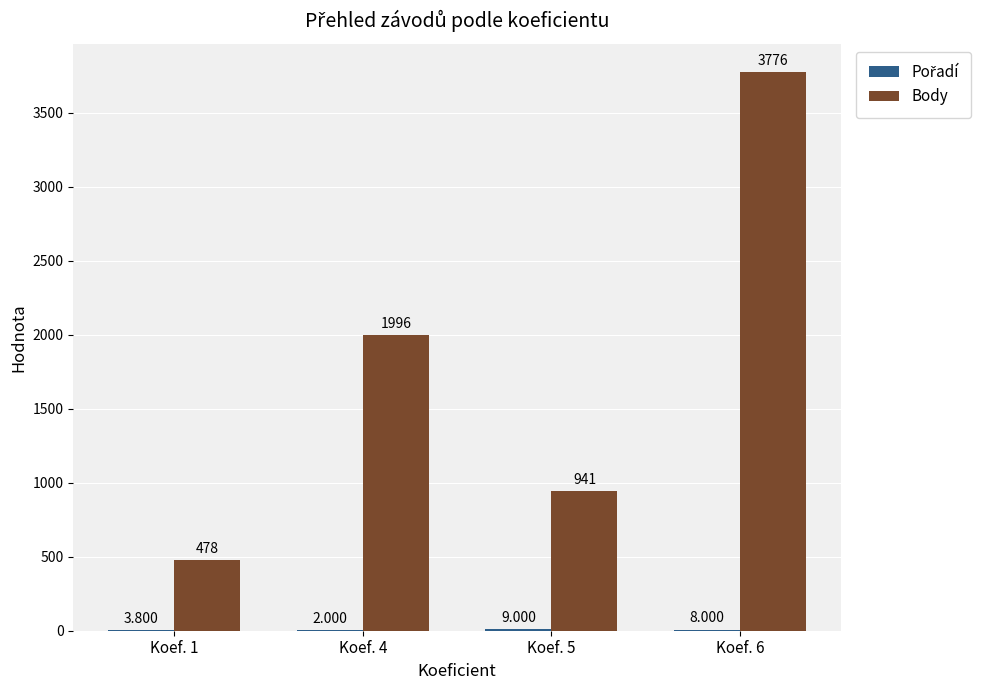

Between Koef. 1 and Koef. 6, which series saw the biggest shift?

Body